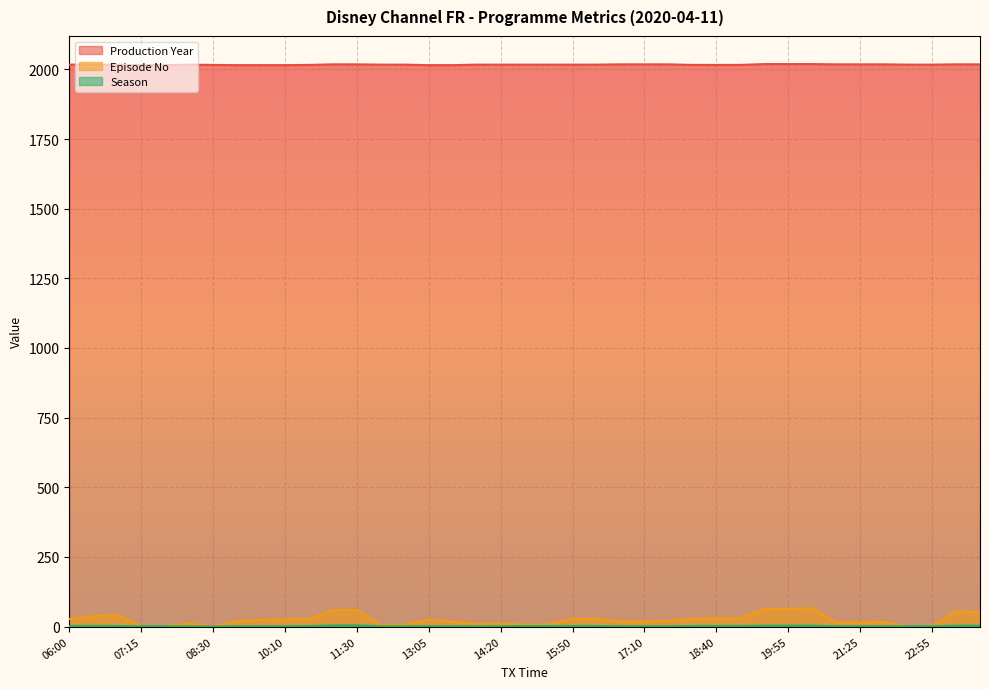

Which series changed the most between 11:05 and 17:35?

Episode No